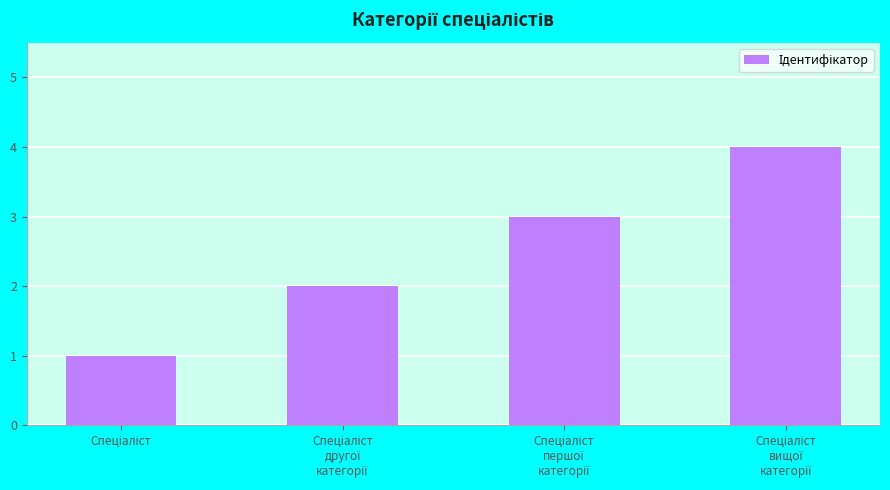

How many data points does each series have?

4